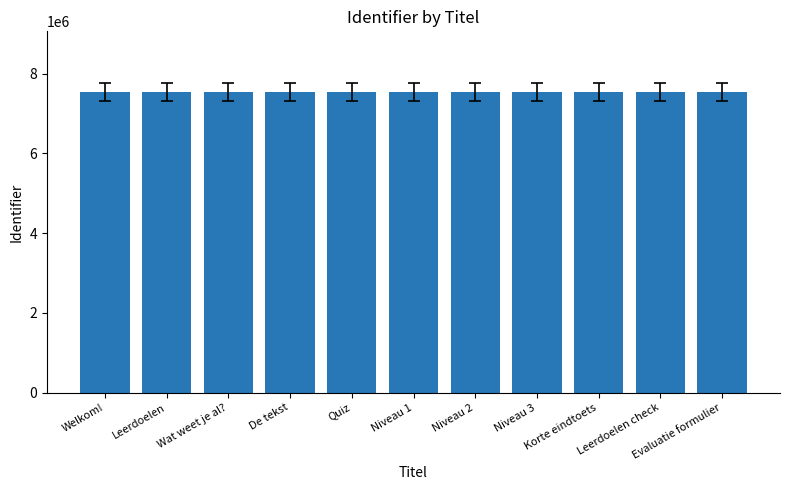

Approximately how many times larger is the value at Korte eindtoets compared to Niveau 3?

1.0